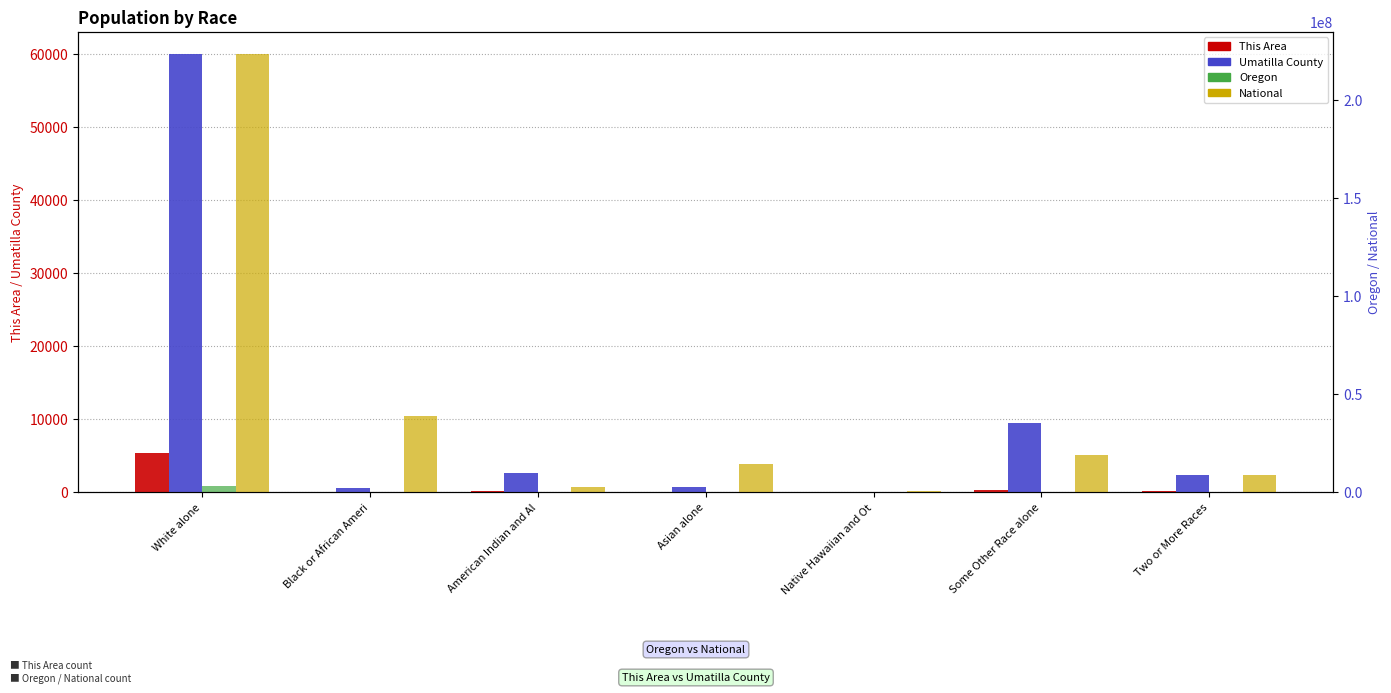

At how many categories does at least one series exceed 27101860?

2